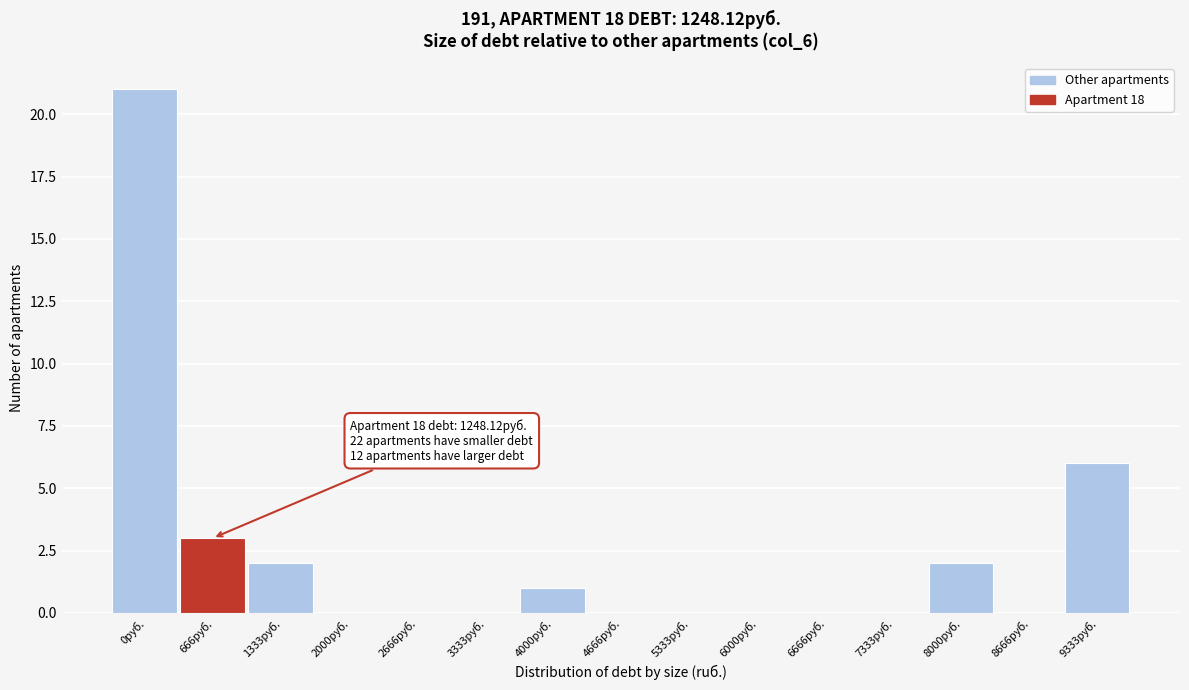

Reading left to right, transcribe all the data shown in this chart.

0руб.=21	666руб.=3	1333руб.=2	2000руб.=0	2666руб.=0	3333руб.=0	4000руб.=1	4666руб.=0	5333руб.=0	6000руб.=0	6666руб.=0	7333руб.=0	8000руб.=2	8666руб.=0	9333руб.=6